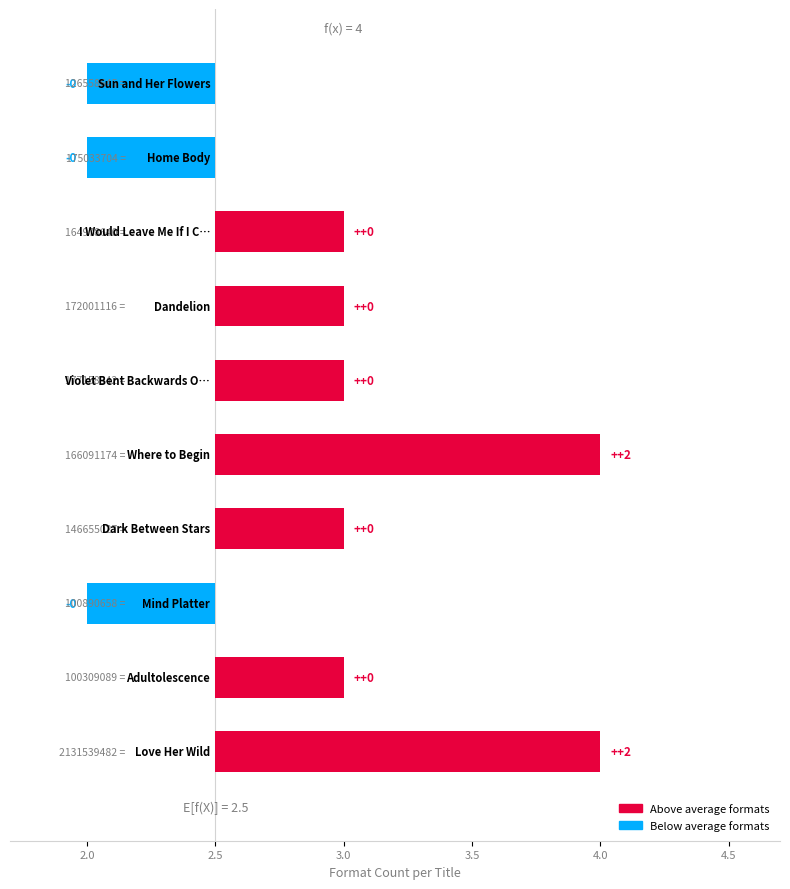

Count the number of data series in this chart.

1